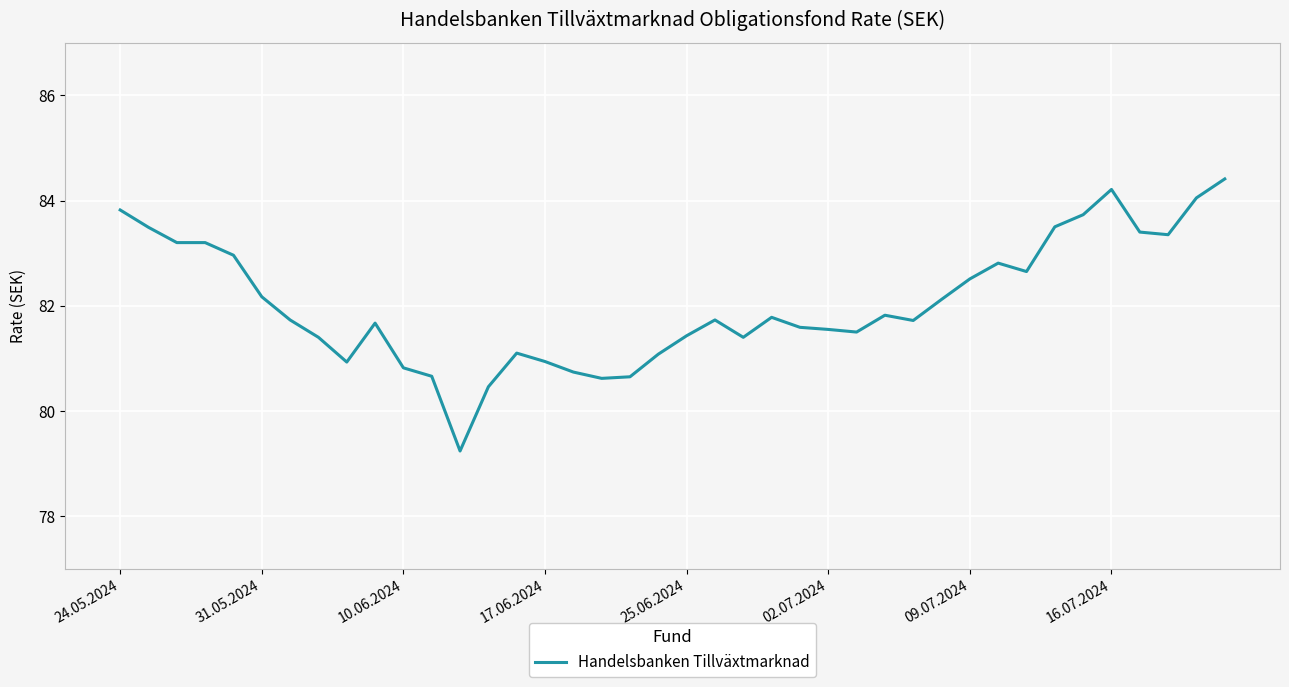

What is the difference between the maximum and minimum values?

5.2